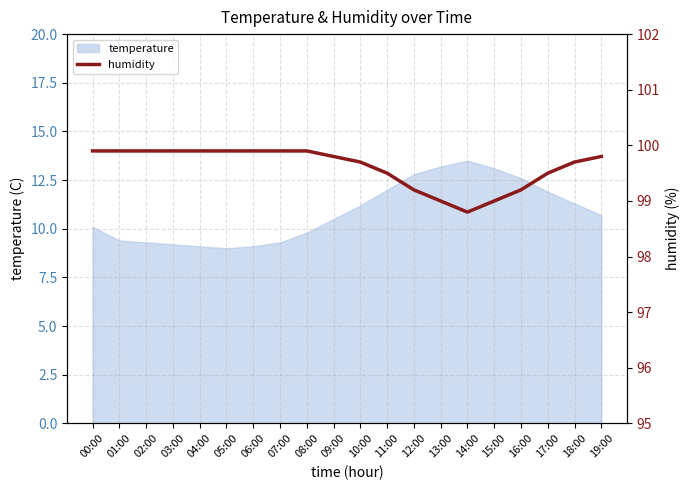

How many lines are shown in the chart?

1